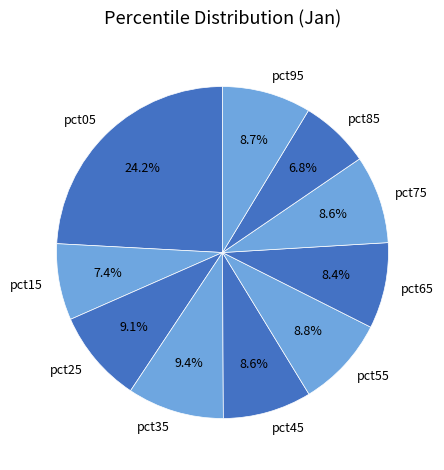

Which has a higher value, pct75 or pct05?

pct05